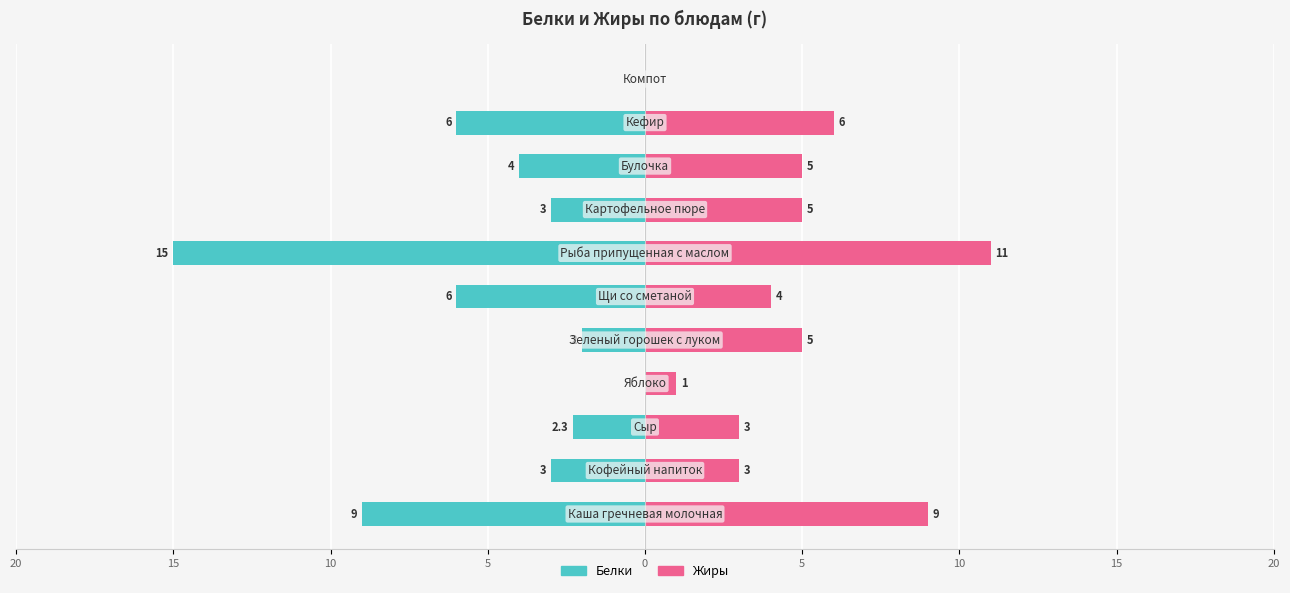

What is the maximum value for Жиры?

11.0